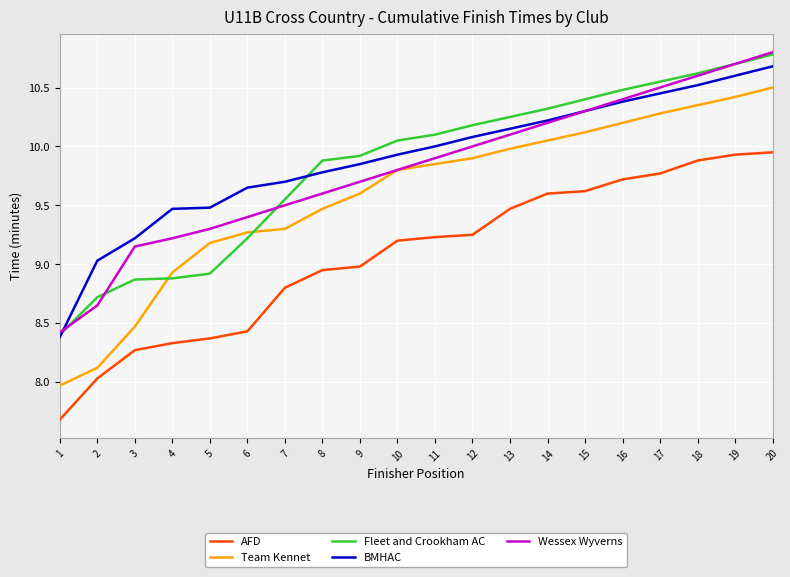

Which series changed the most between 8 and 15?

Wessex Wyverns